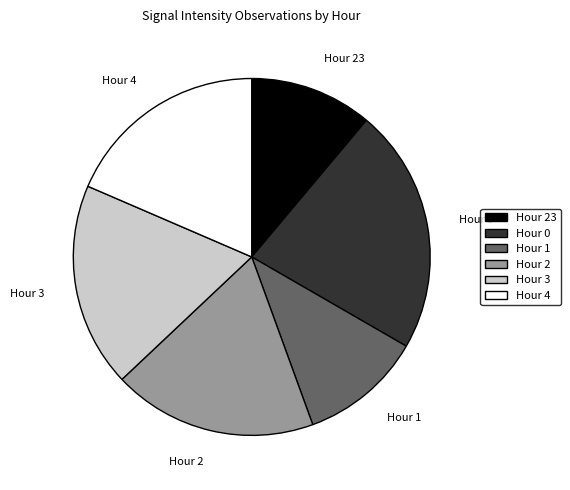

Combined, do Hour 23 and Hour 3 account for over 50%?

No